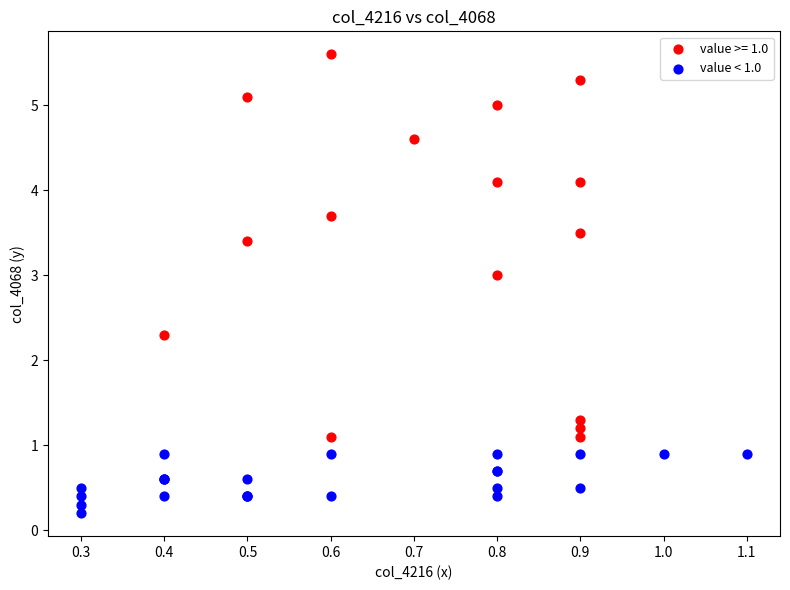

Which series has the widest spread of Y values?

value >= 1.0